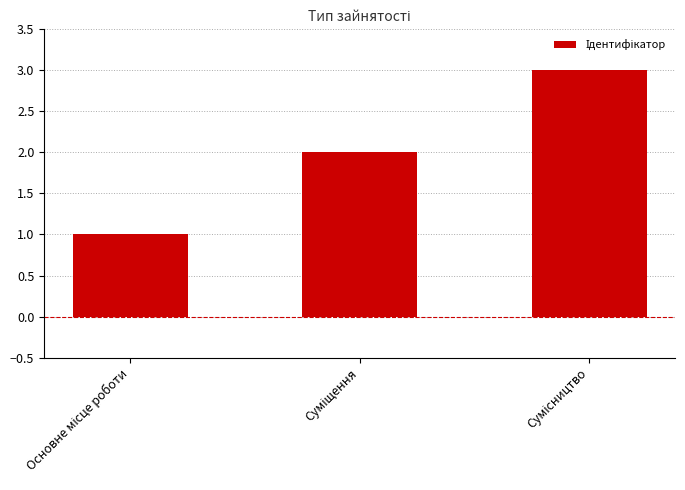

What is the greatest value displayed?

3